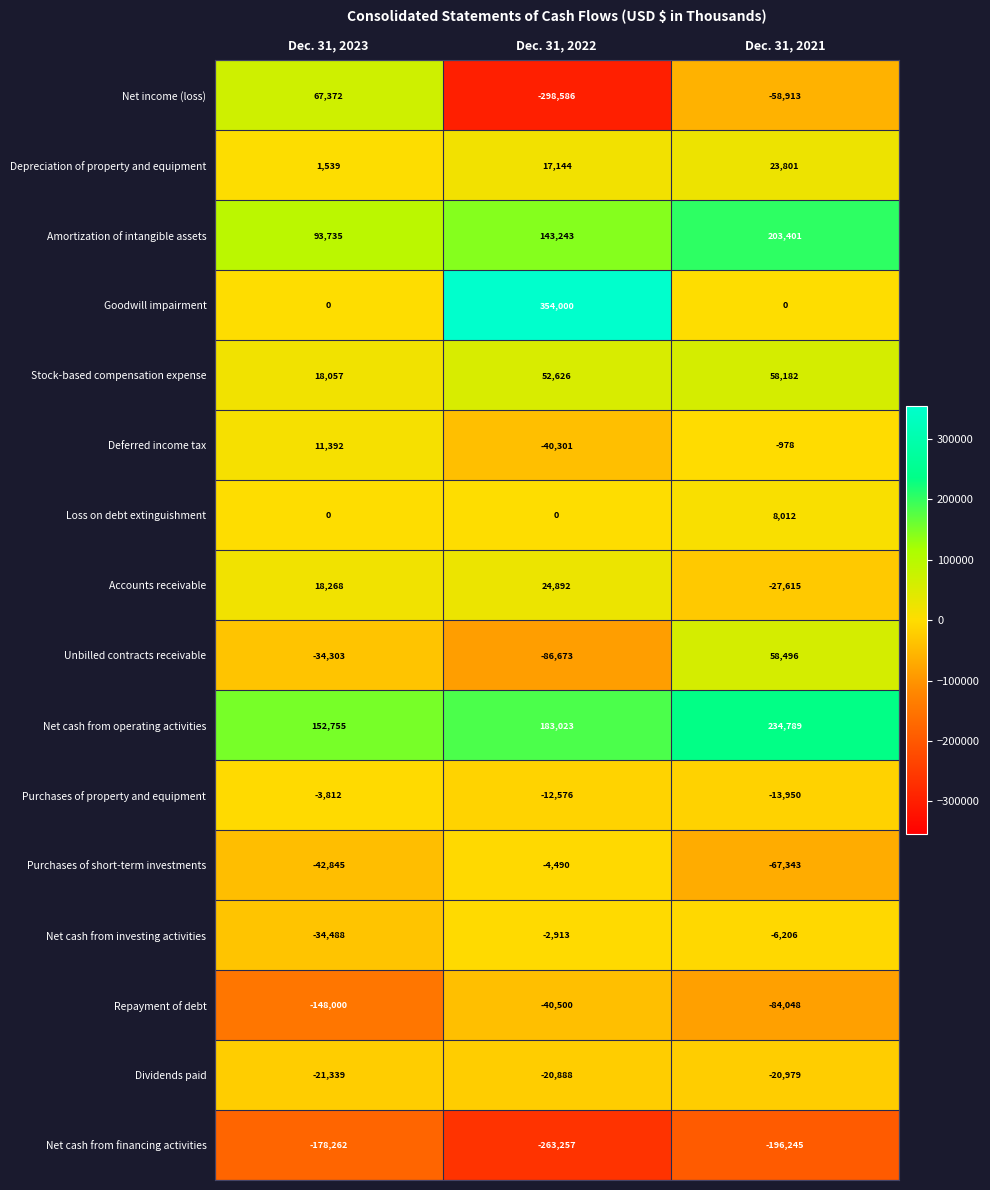

What is the sum of the Loss on debt extinguishment values at Dec. 31, 2021 and Dec. 31, 2022?

8012